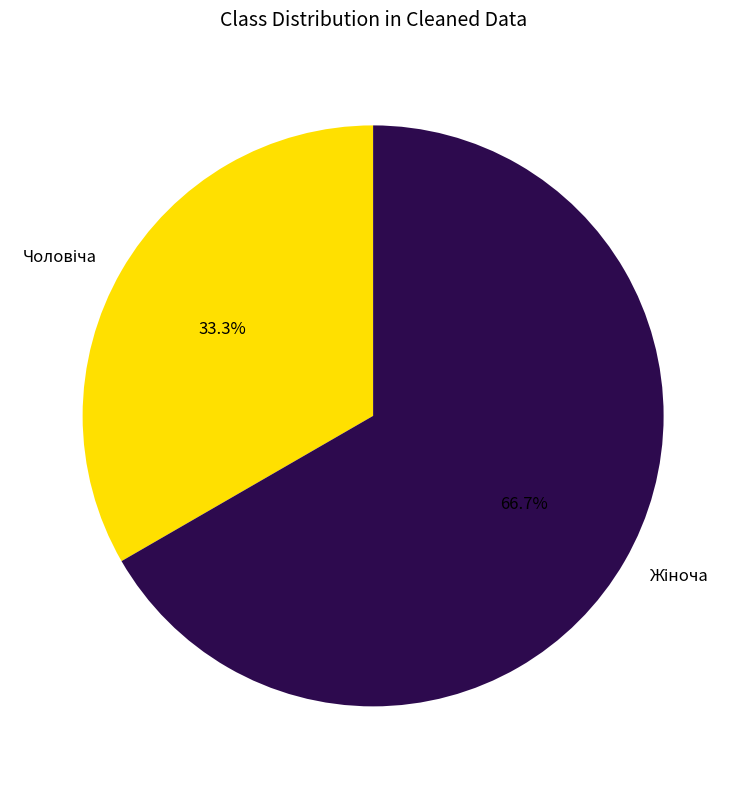

Does any single category account for the majority?

Yes